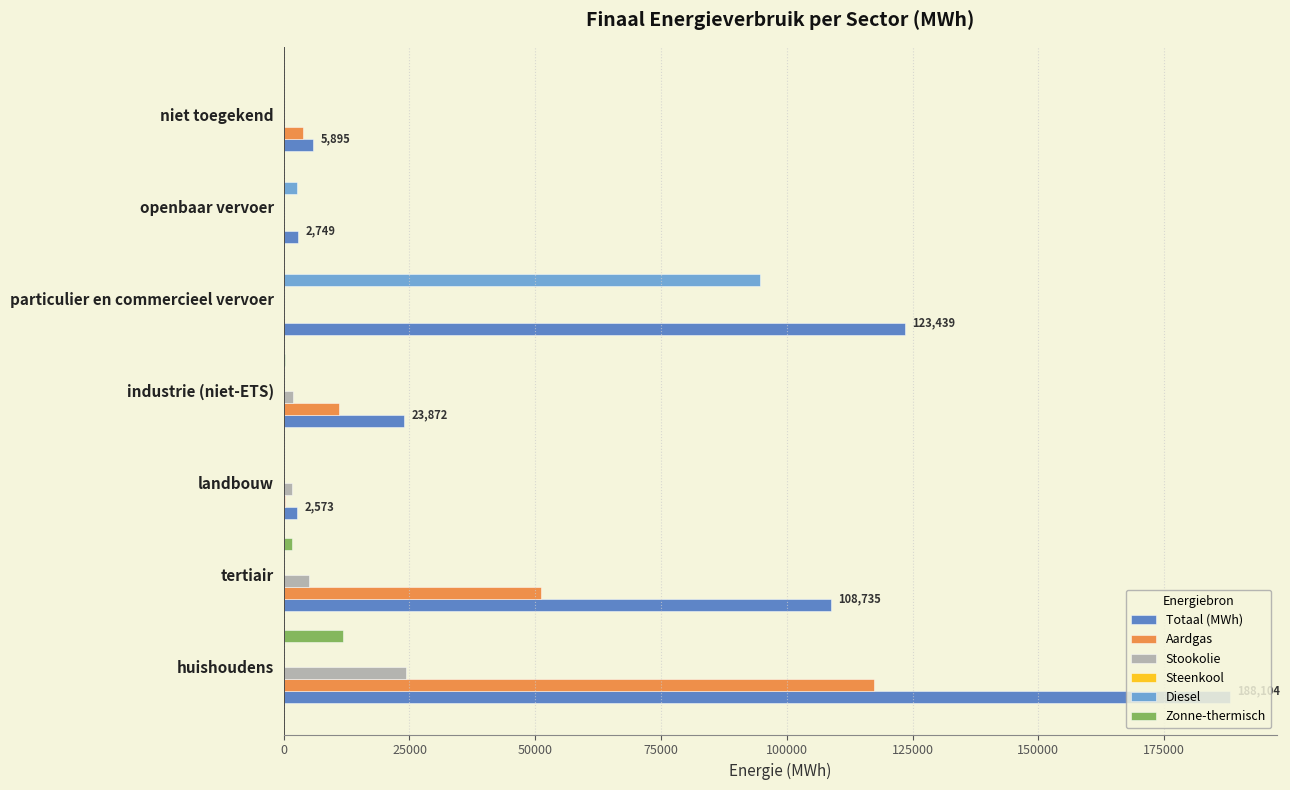

True or false: Stookolie has a value of 5070.8 at tertiair.

True